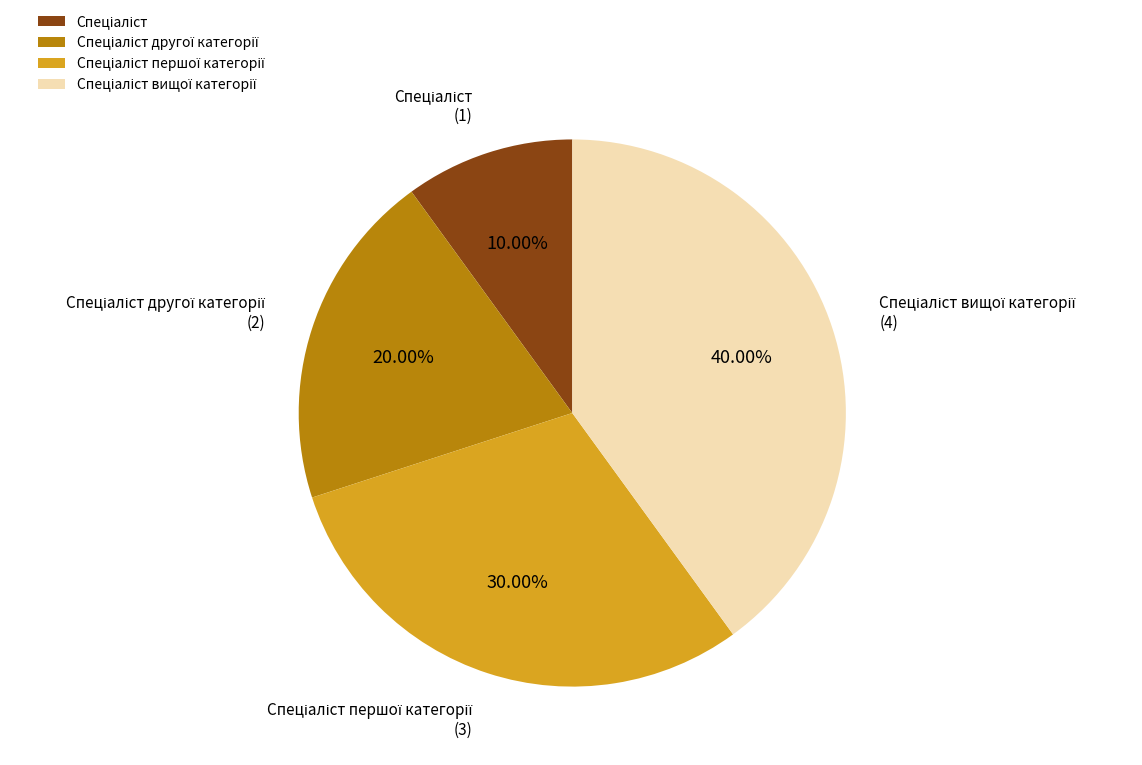

Is there any slice that represents more than half of the pie?

No